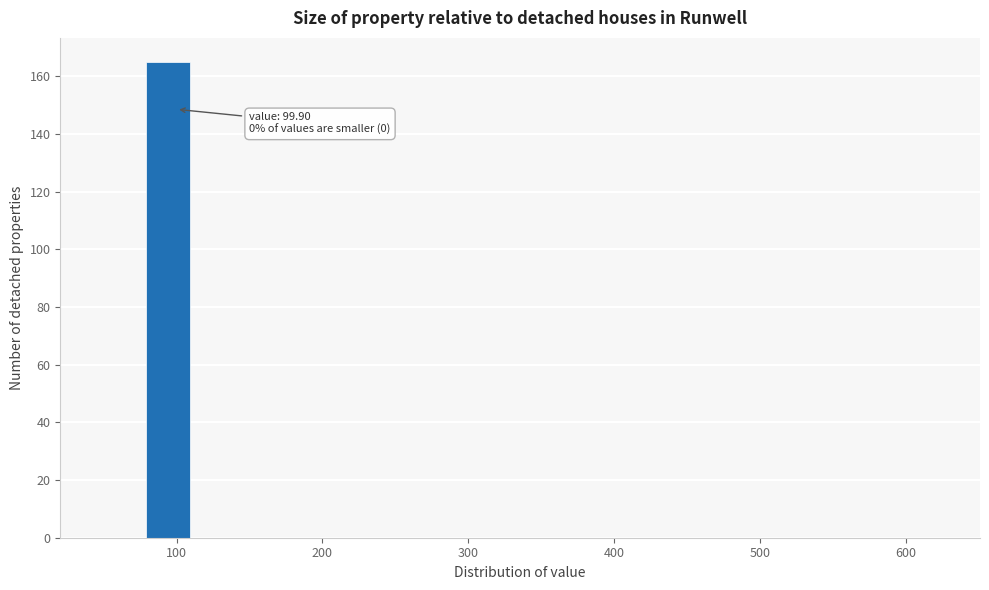

Read against the x-axis, roughly where is the centre of the tallest bar?

90